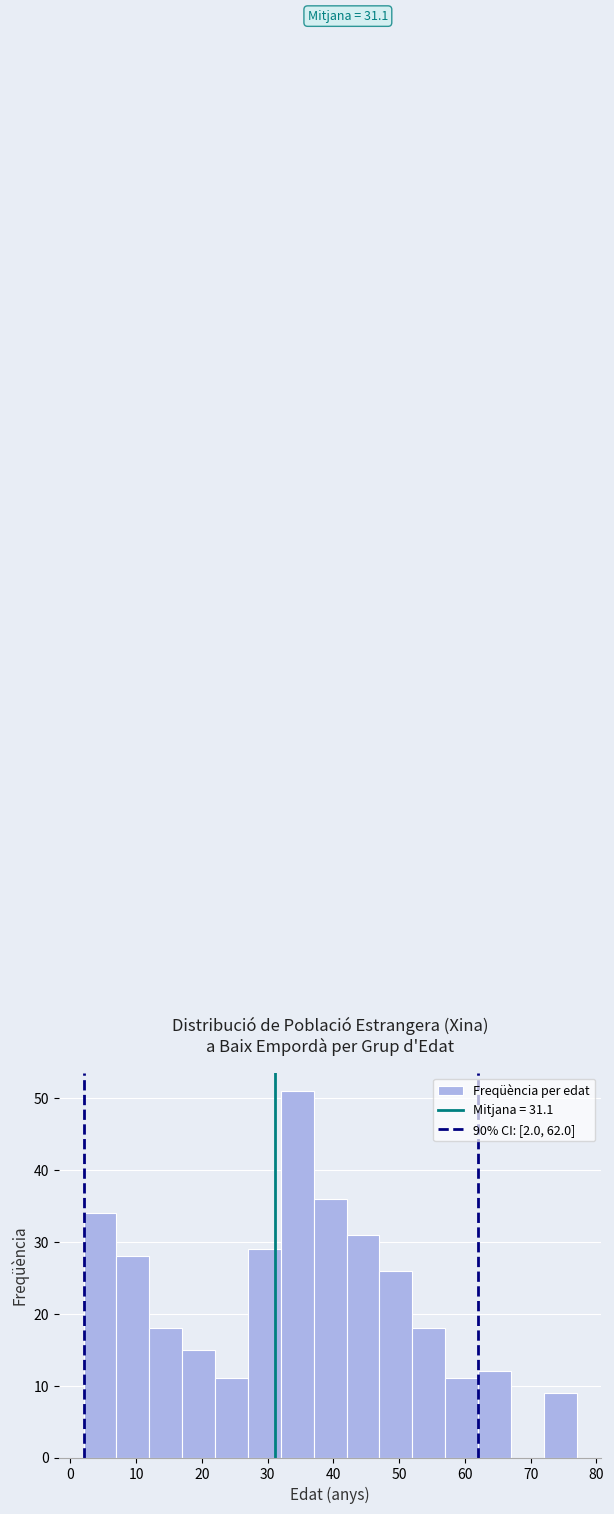

Over which range of the x-axis is the bar tallest?

32 to 37